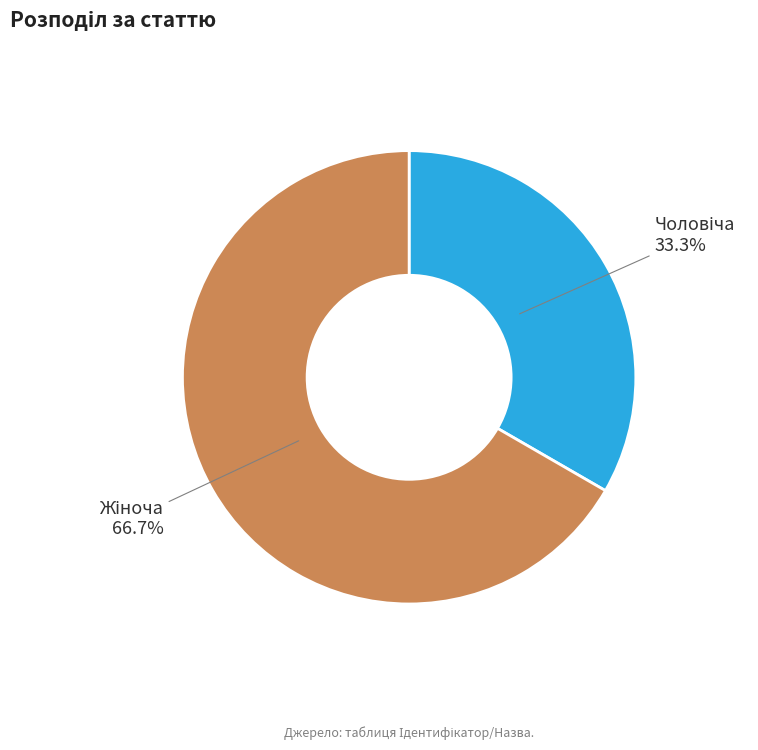

Is there a majority slice in this chart?

Yes